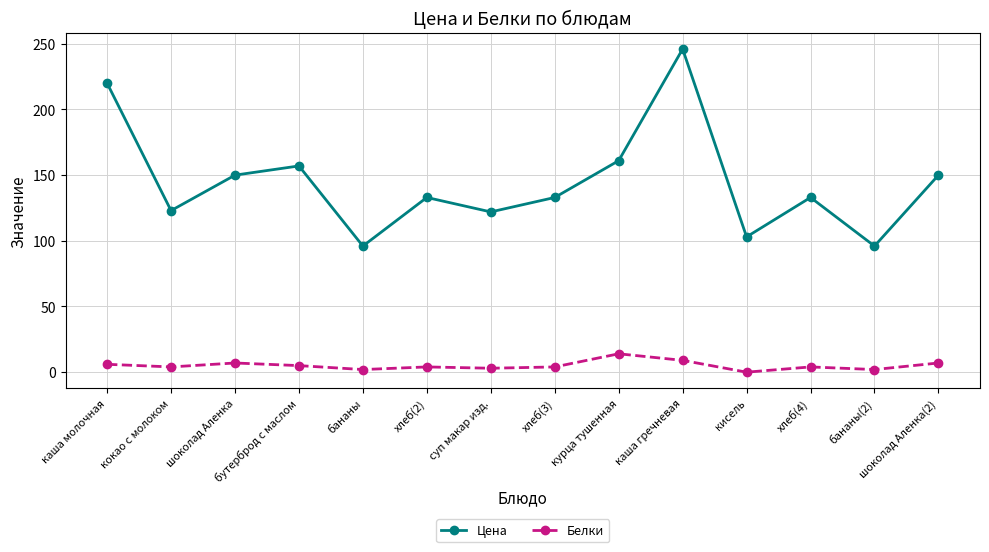

List the series in order of their overall mean, lowest first.

Белки, Цена